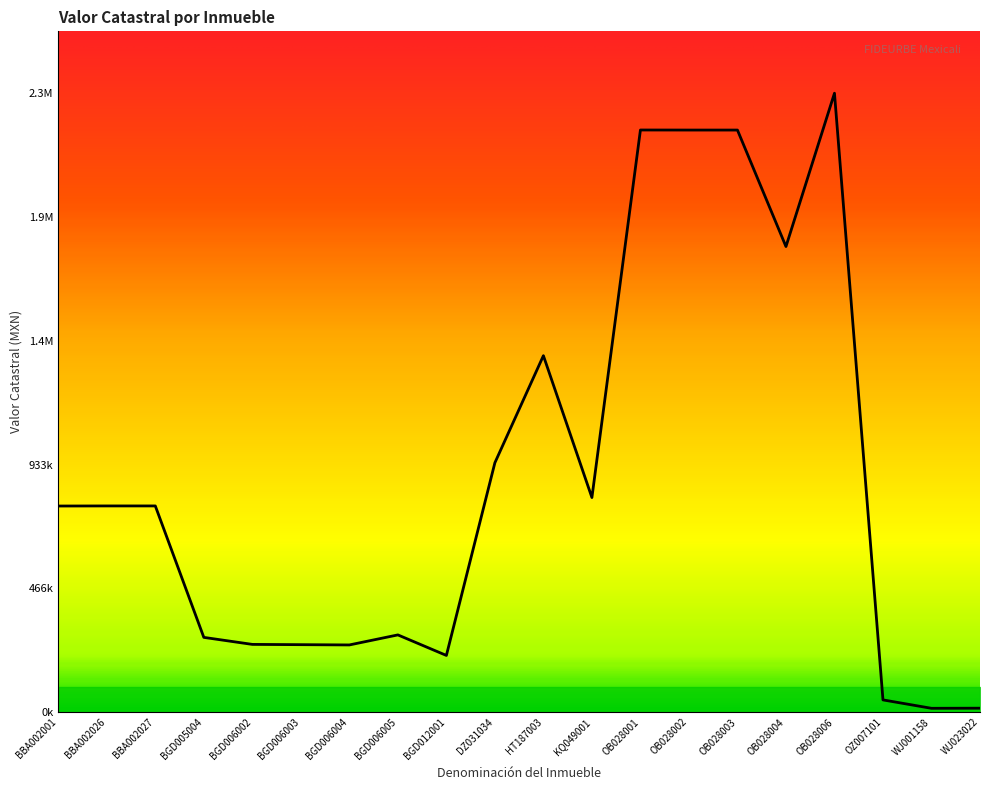

Is this an area chart (filled region under the line)?

No